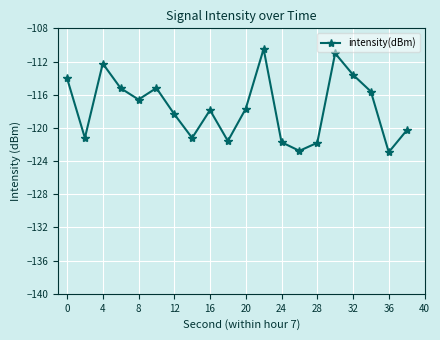

How many values are below -117?

11